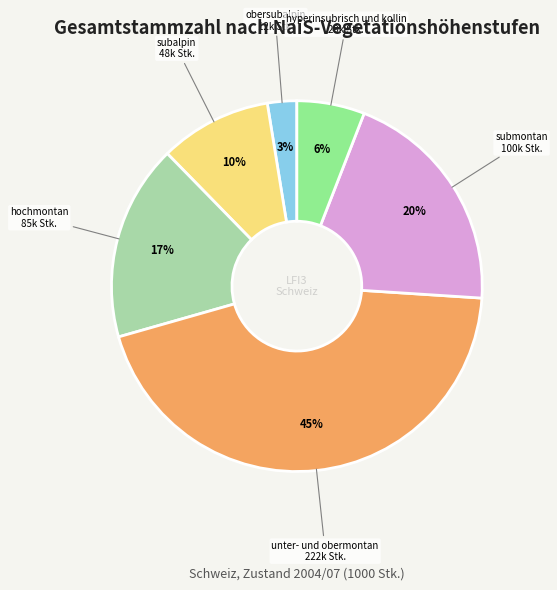

Is there a majority slice in this chart?

No